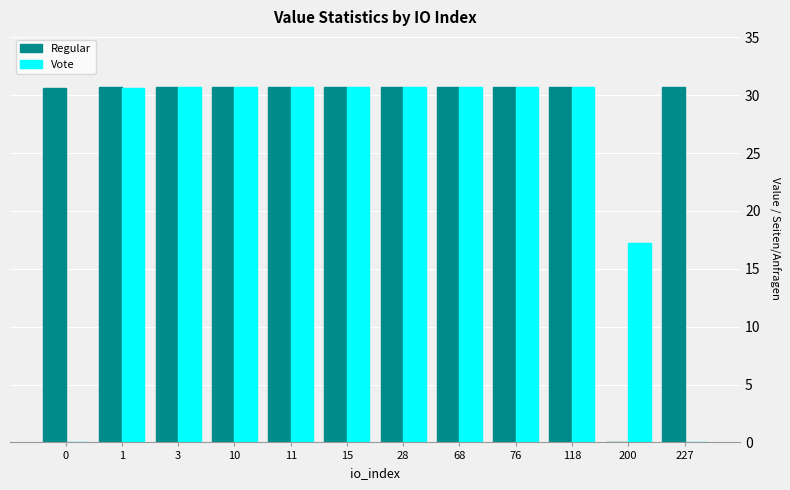

Are the bars horizontal?

No